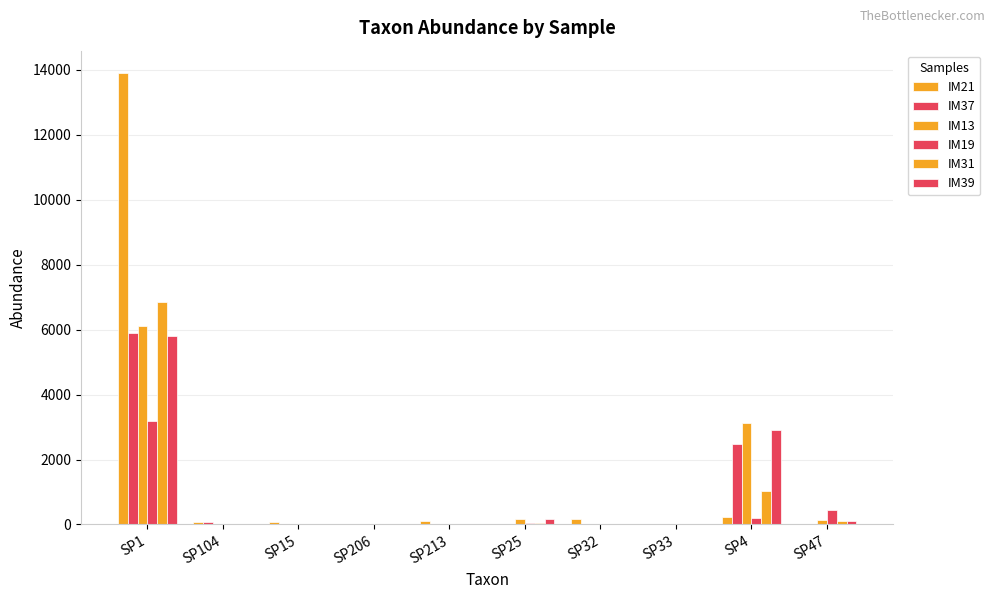

How many data points does each series have?

10